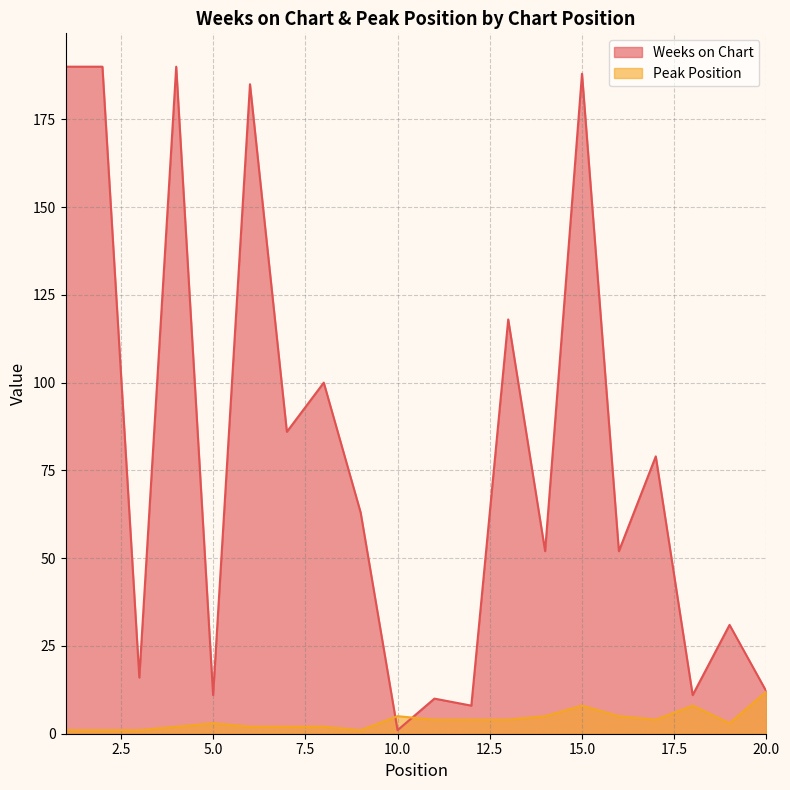

What are all the series names shown in the legend?

Weeks on Chart, Peak Position